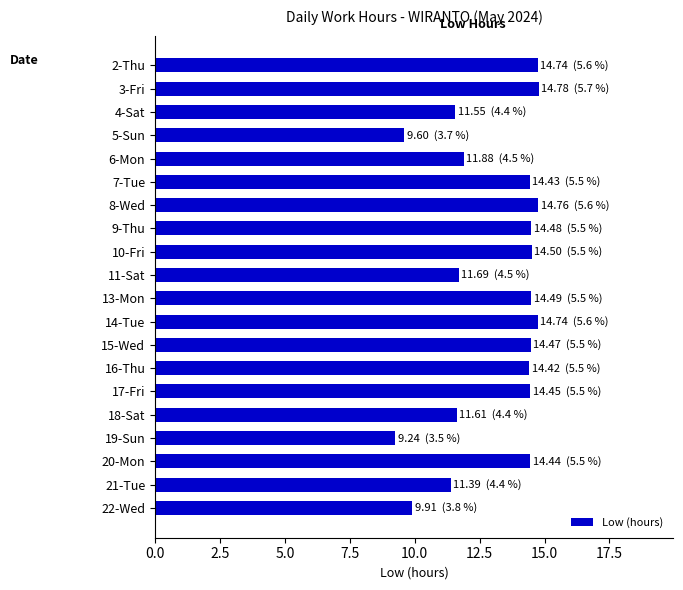

What is the label of the 14th bar from the top?

16-Thu